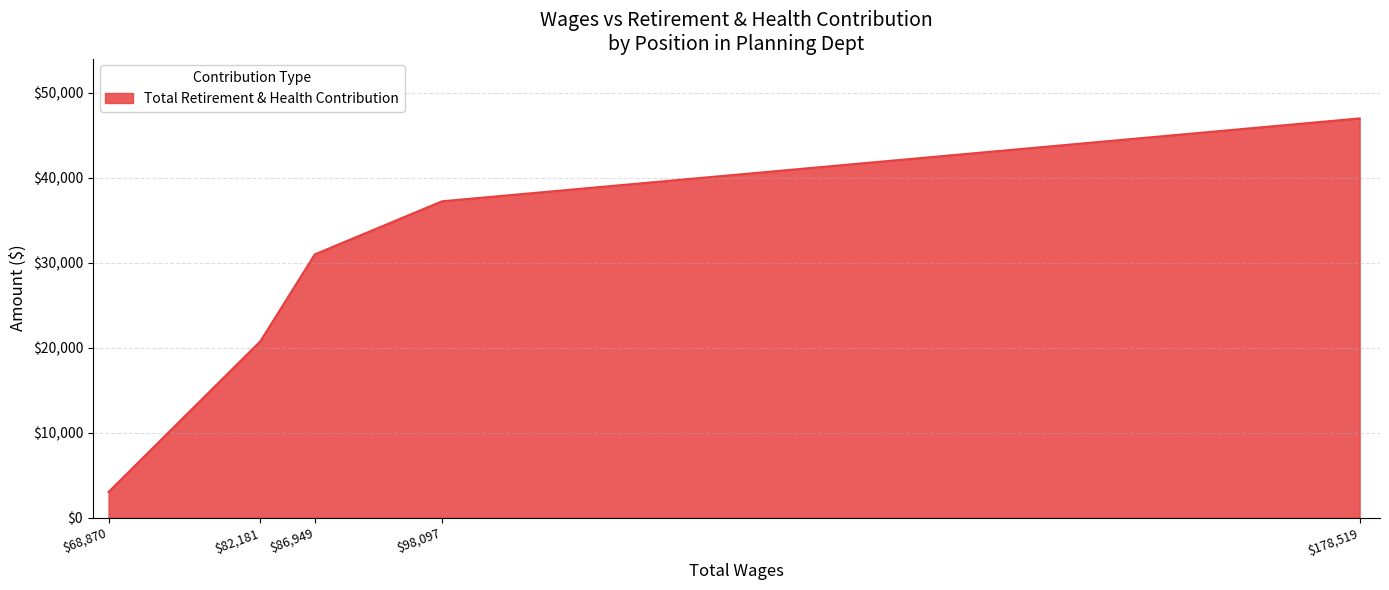

At which category does the chart reach its peak across all series?

$178,519